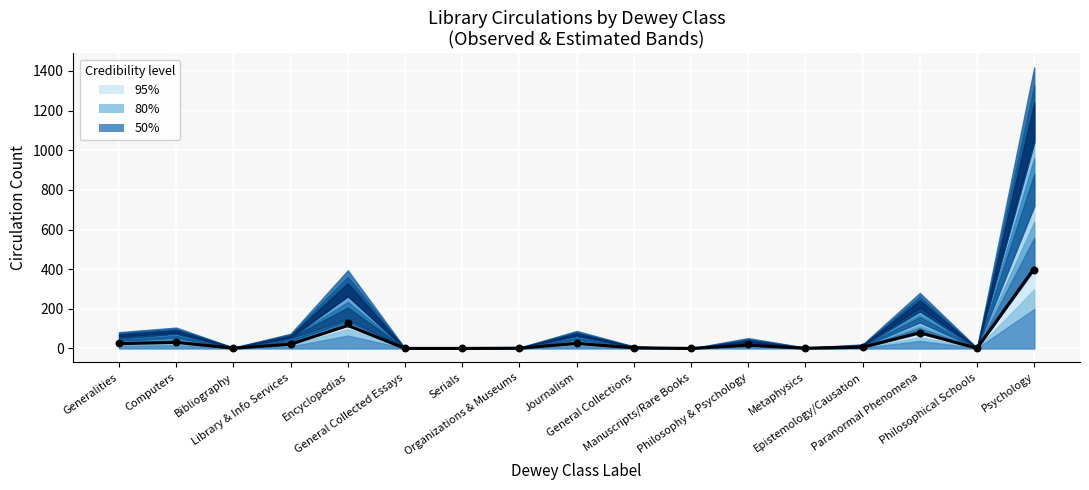

Which series has the largest total across all categories?

Observed